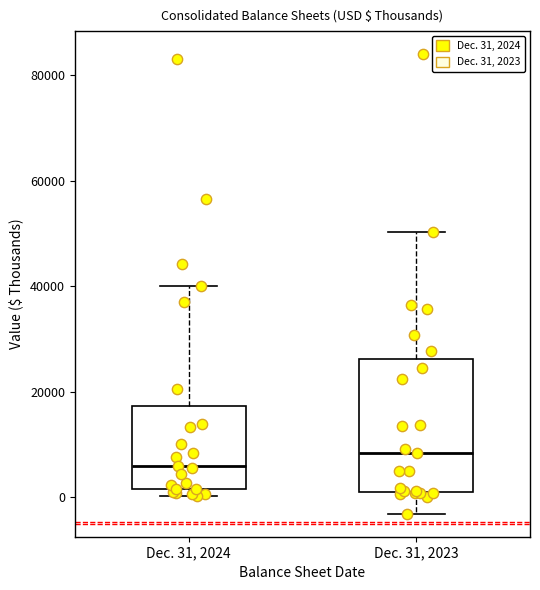

Comparing the boxes themselves (not the whiskers), which one is the tallest?

Dec. 31, 2023